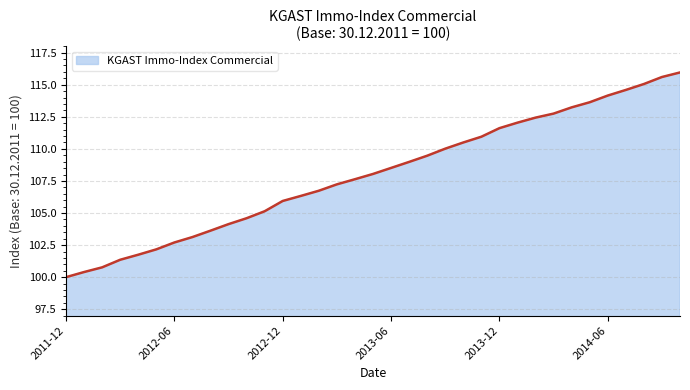

What is the maximum value shown in the chart?

116.0